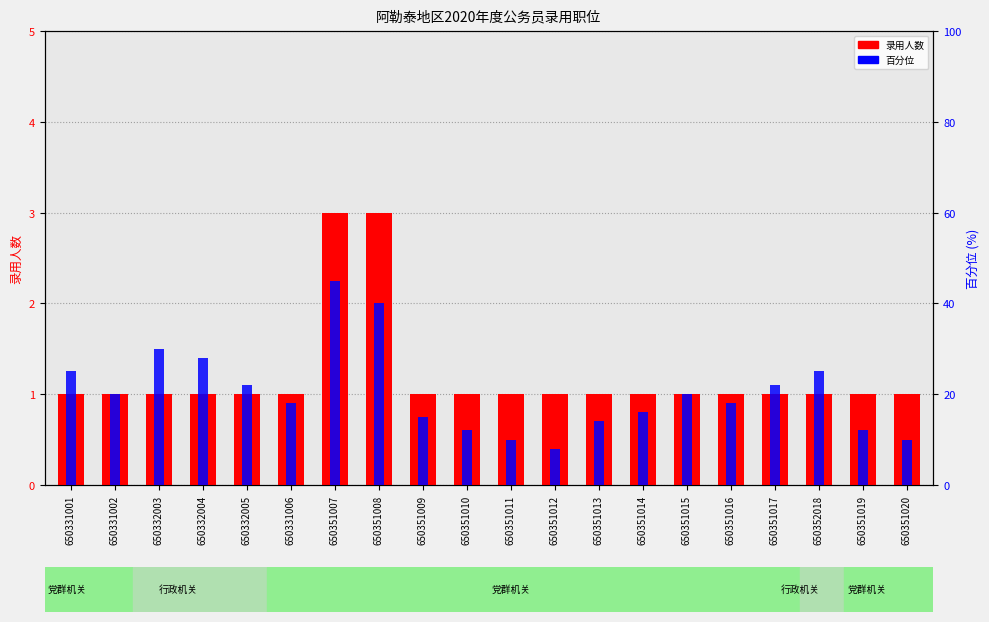

What is the label of the 8th bar from the left?

650351008